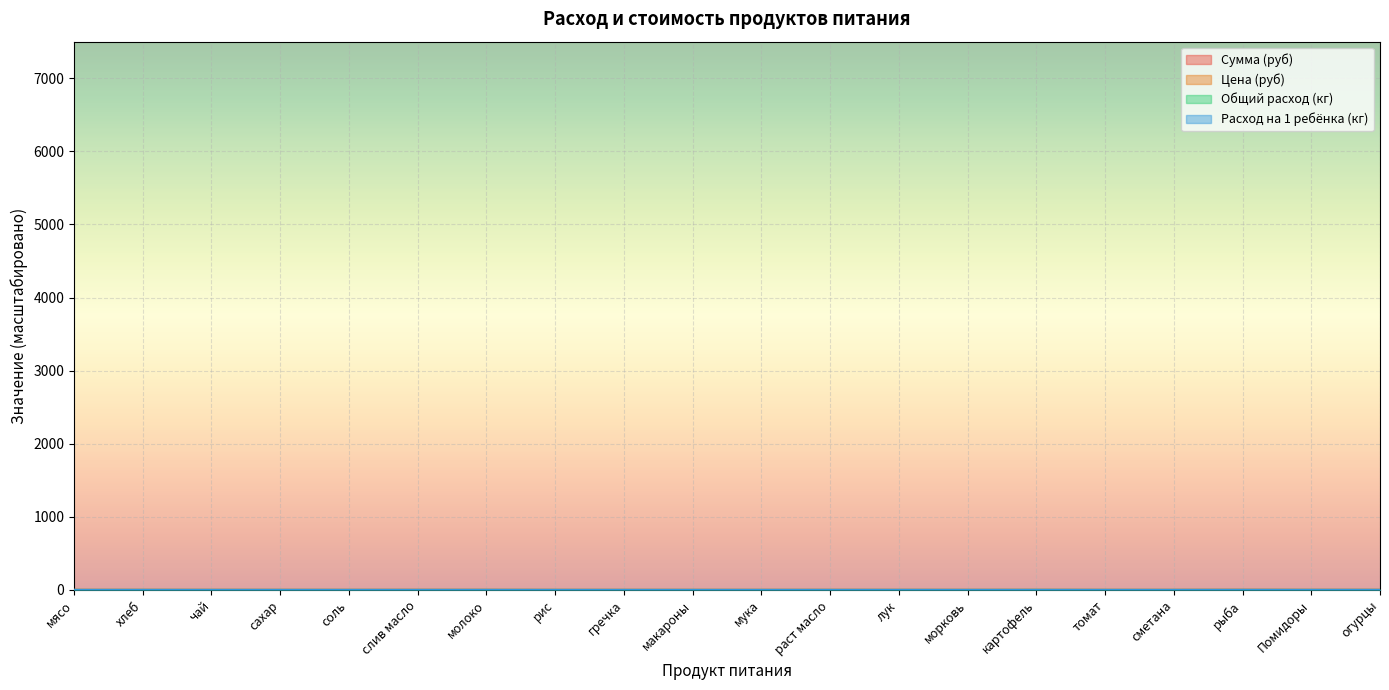

How many lines are shown in the chart?

4